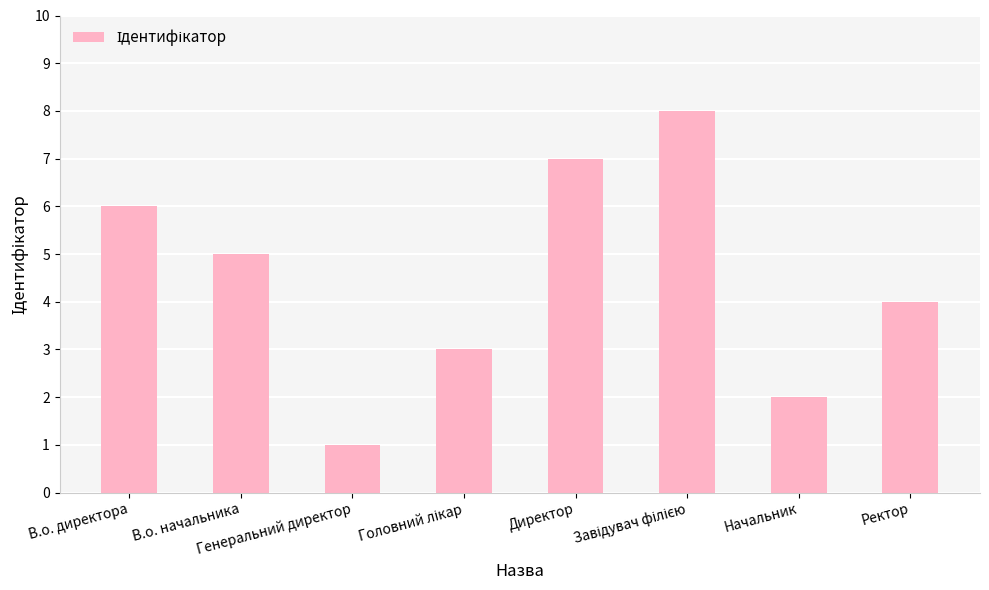

What is the value of the 2nd bar from the left?

5